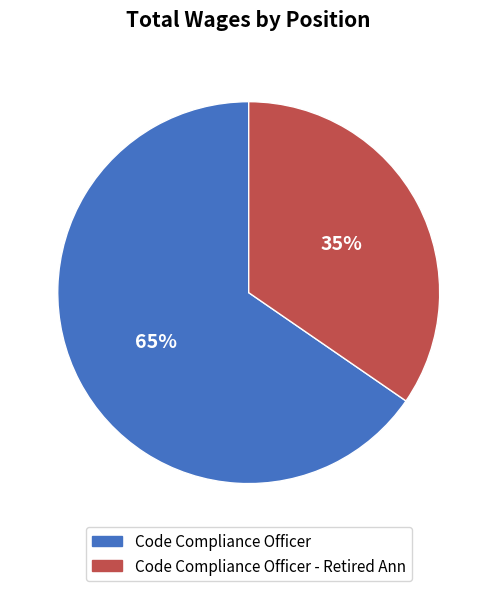

Does any single category account for the majority?

Yes